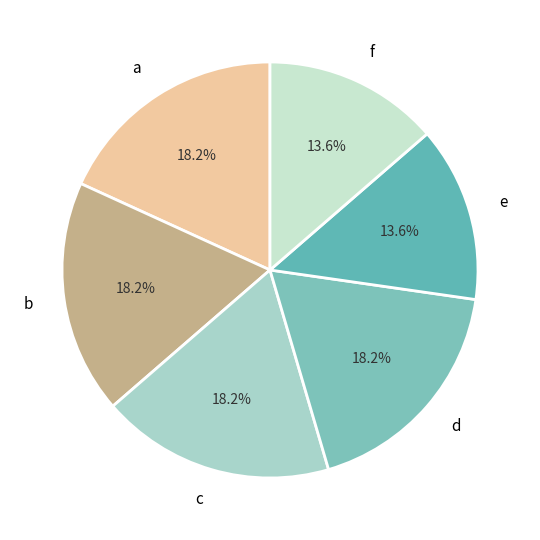

How many segments does this pie chart have?

6